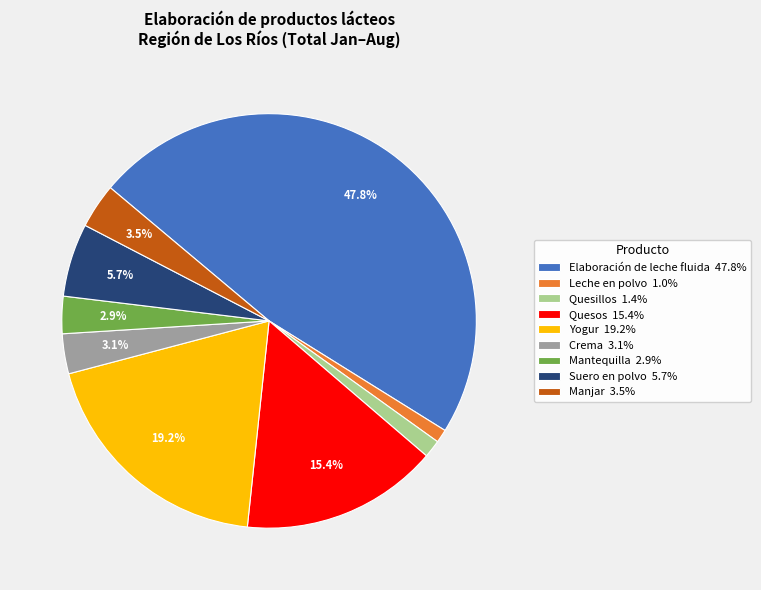

To the nearest percent, what is the combined percentage of Quesos and Mantequilla?

18%